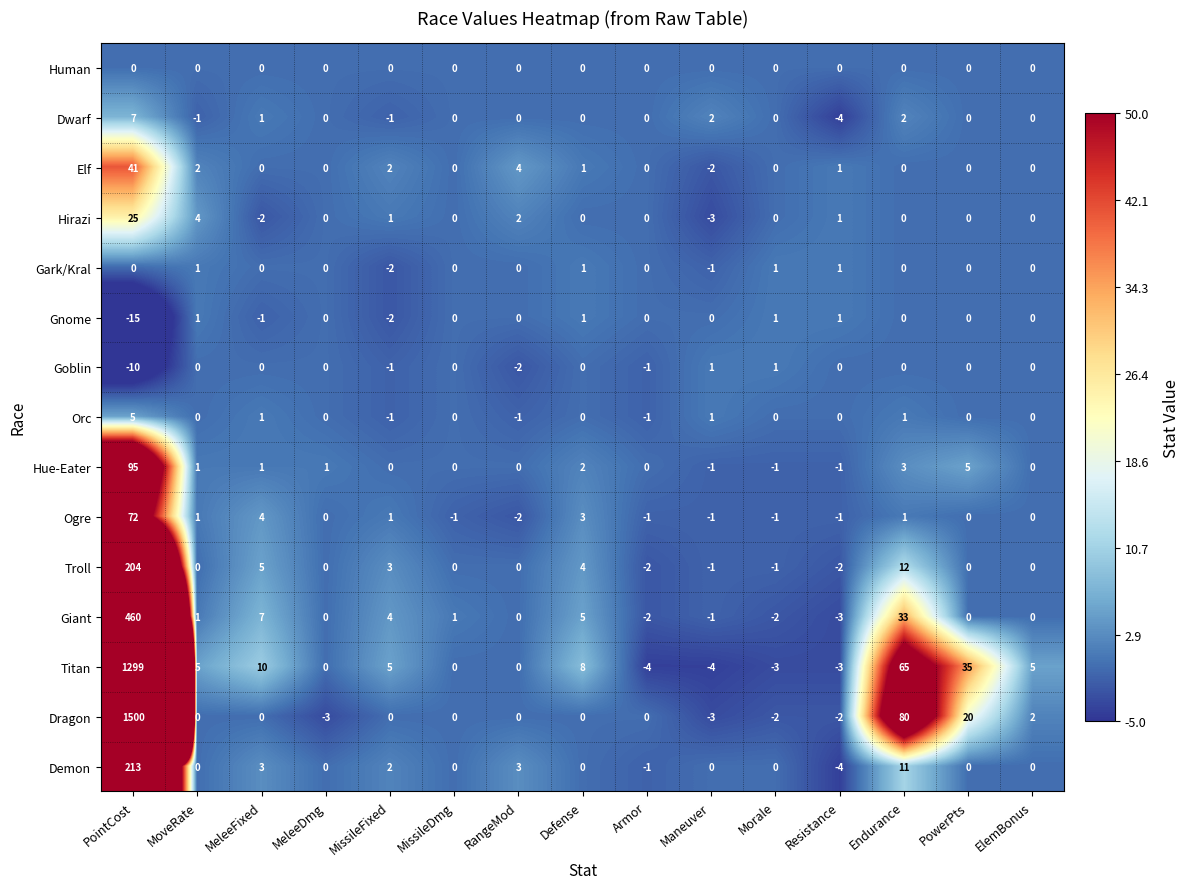

At which category is the sum across all series the highest?

PointCost